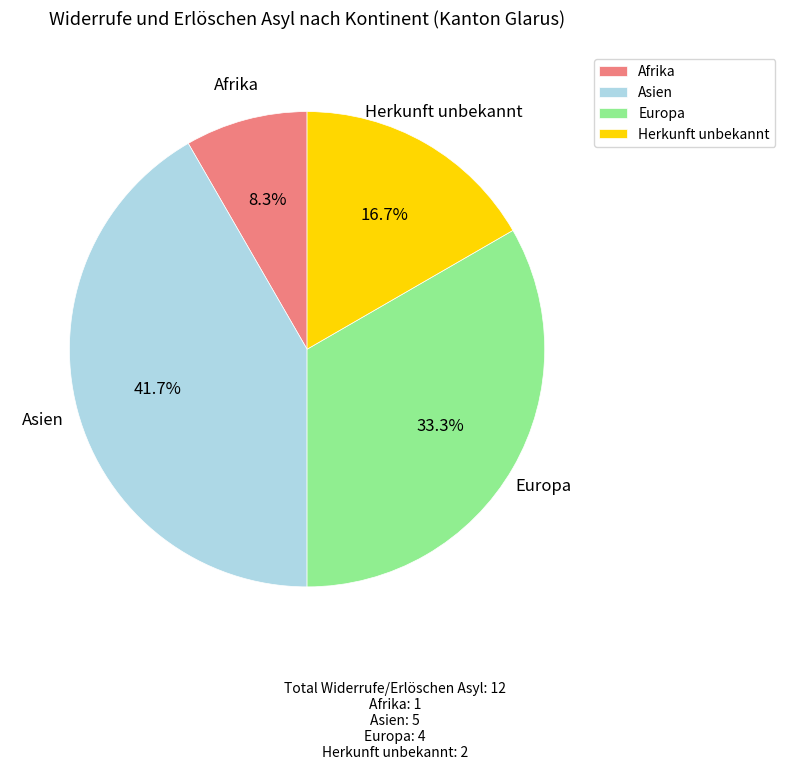

Approximately how many times larger is the value at Europa compared to Afrika?

4.0